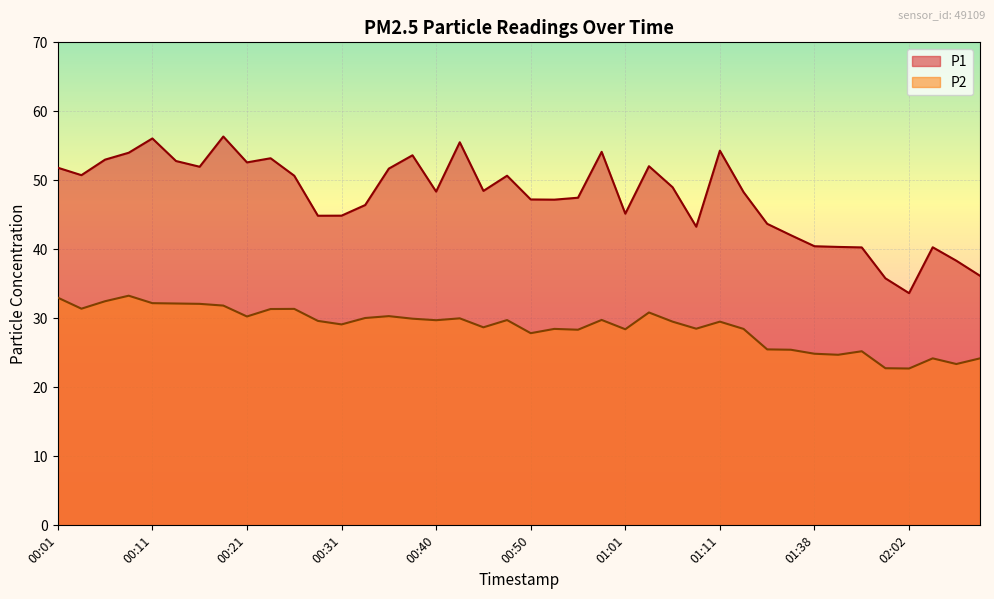

At 00:28, list the series in order from largest to smallest.

P1, P2